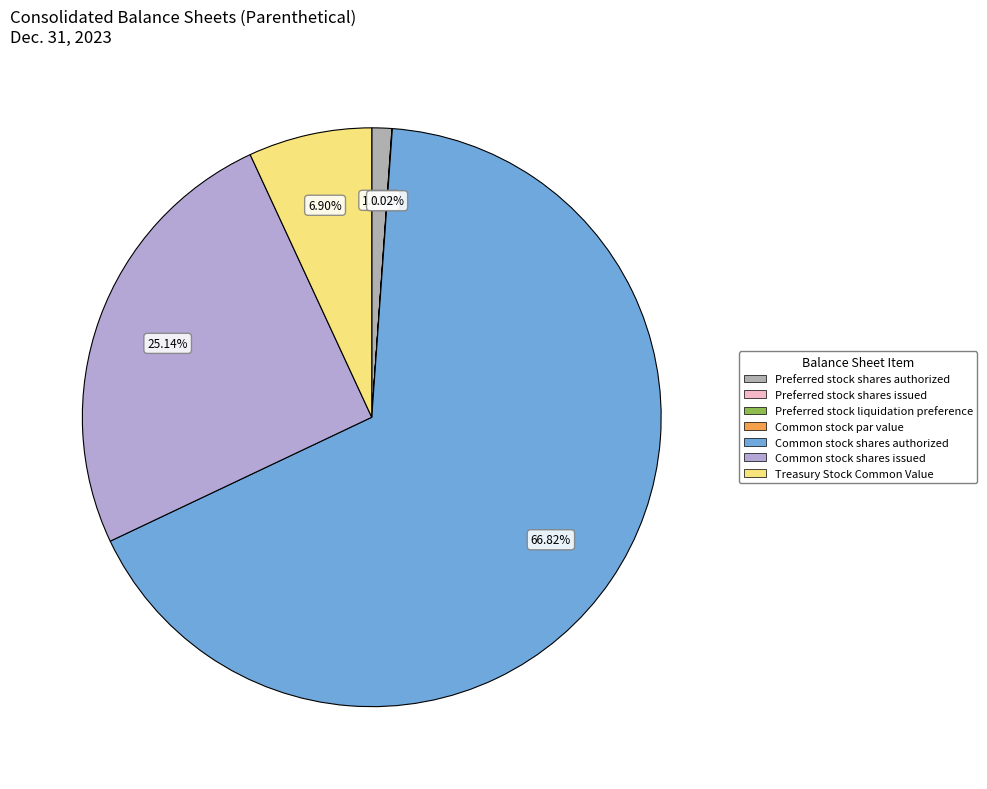

Which slice is the largest?

Common stock shares authorized